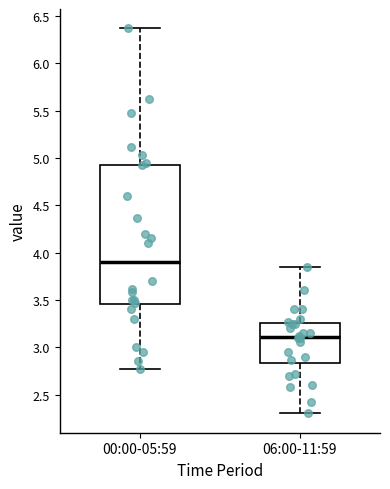

Reading left to right, read every box against the y-axis: the position of its median line, the range the box covers, and the ends of its whiskers. The values are not printed on the chart, so give them approximately, as read against the axis.

00:00-05:59: median 3.90, box 3.45 to 4.95, whiskers 2.75 to 6.35
06:00-11:59: median 3.10, box 2.85 to 3.25, whiskers 2.30 to 3.85